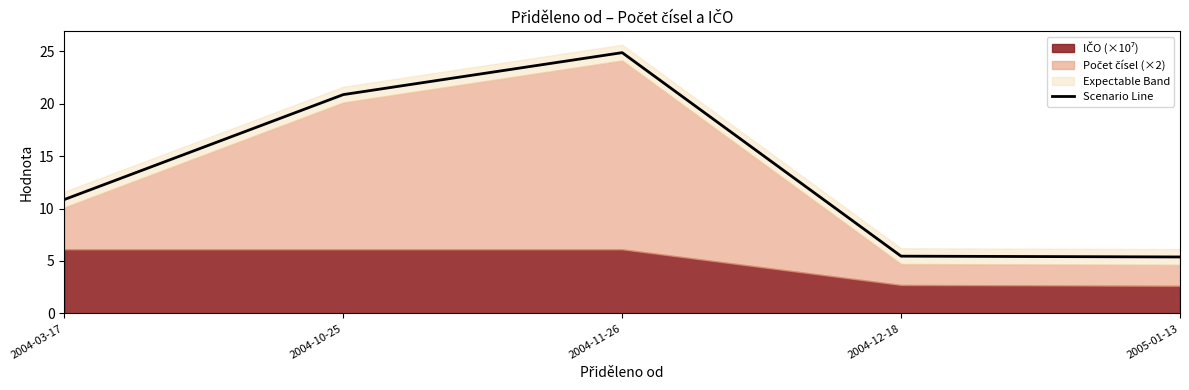

At which category does the chart reach its minimum across all series?

2005-01-13